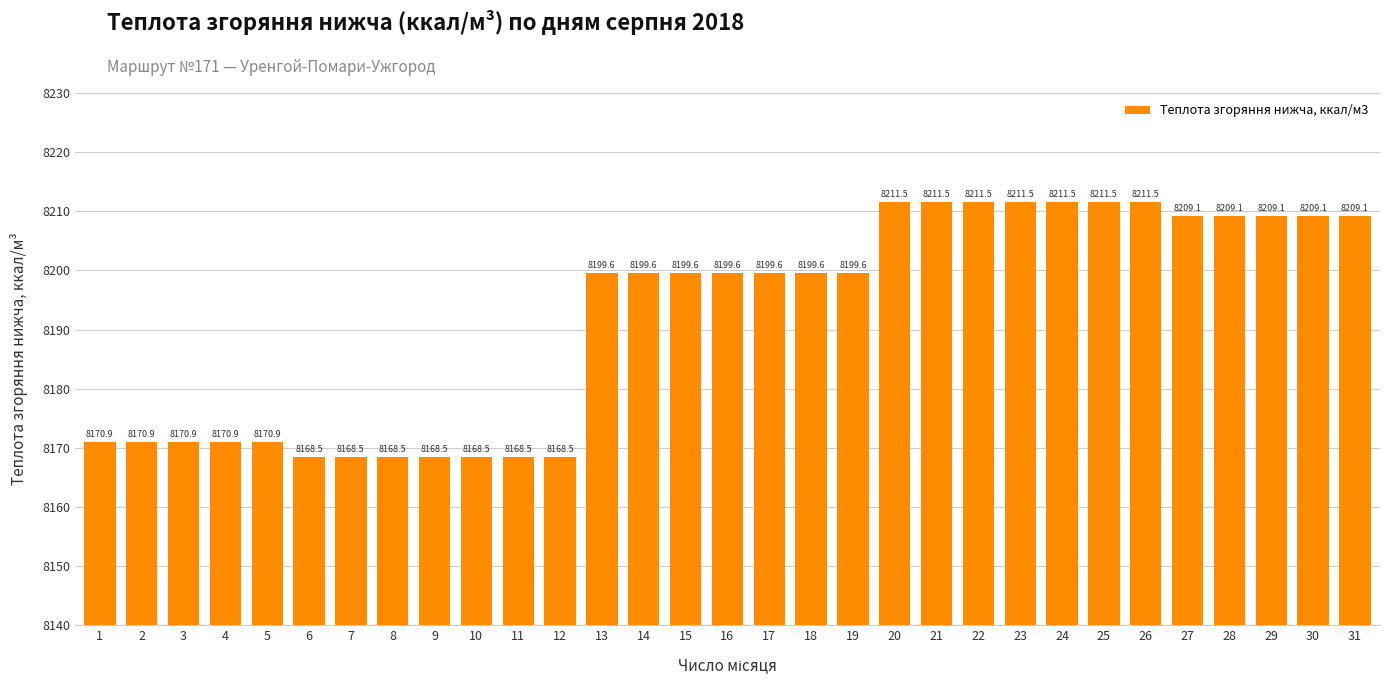

What is the difference between the maximum and minimum values?

43.0